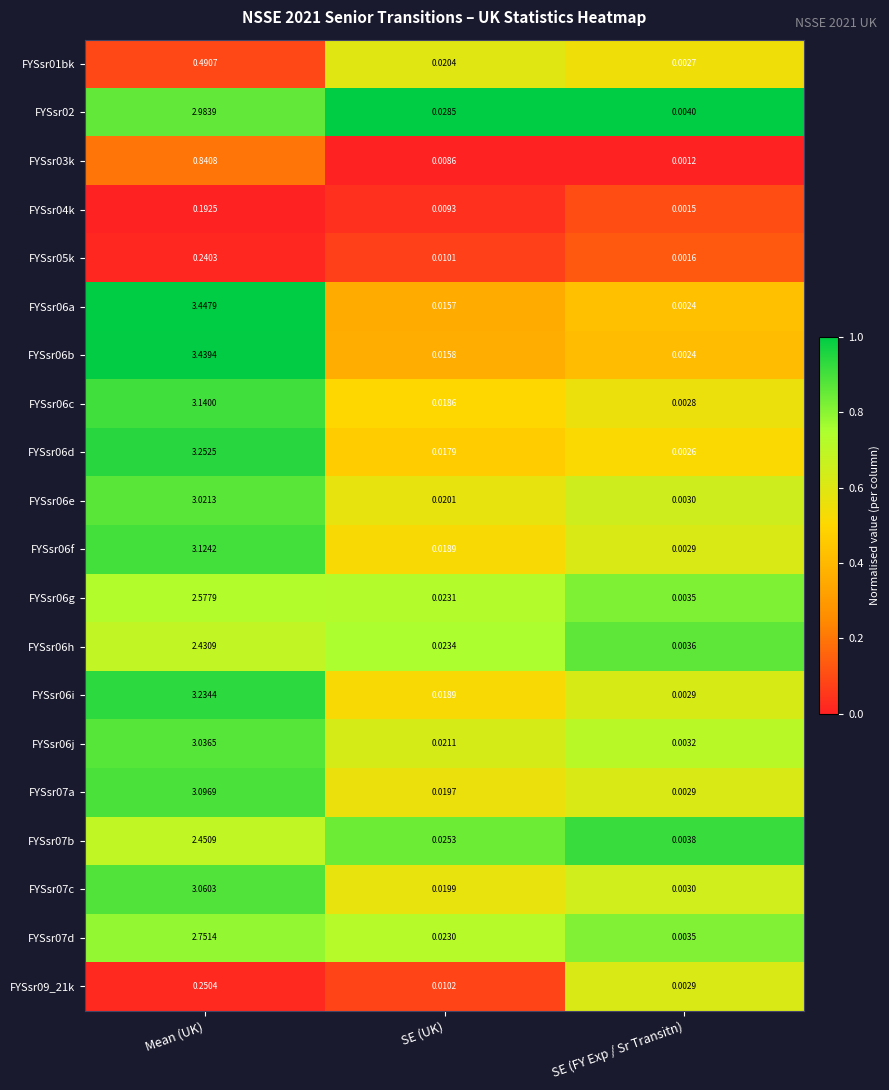

Which series changed the most between SE (UK) and SE (FY Exp / Sr Transitn)?

FYSsr02